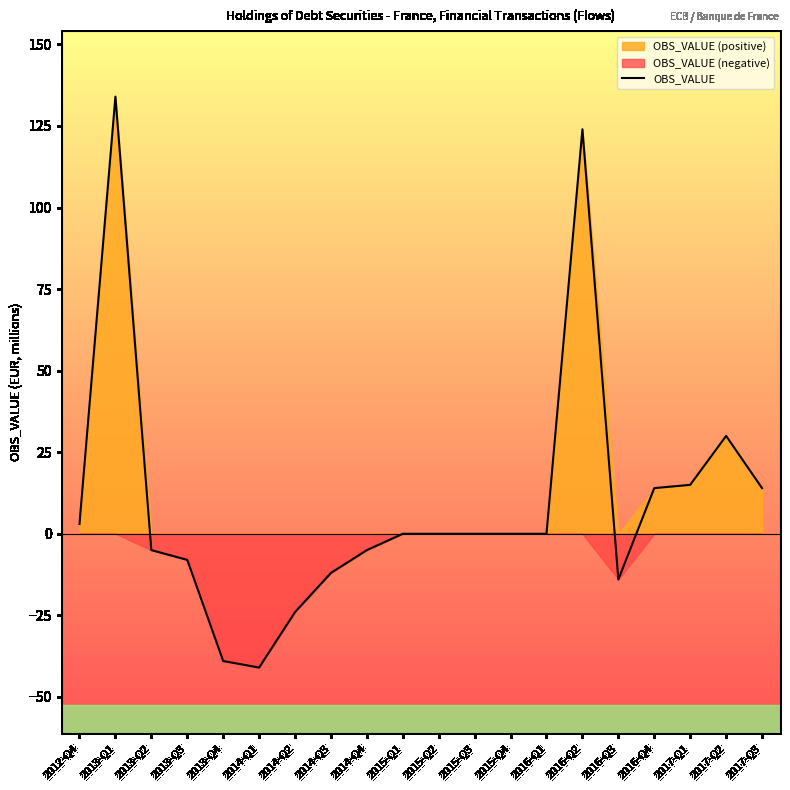

At which category does the data reach its first local peak?

2013-Q1